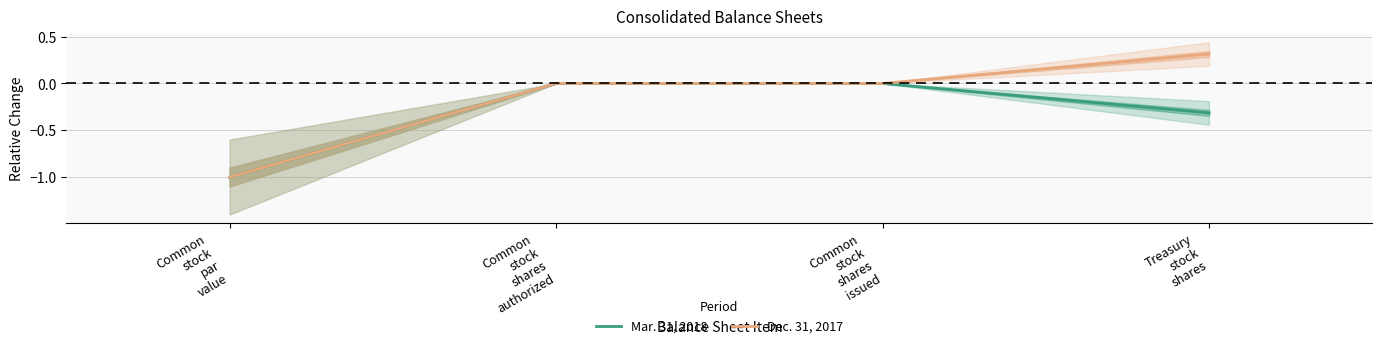

Which series has the largest range (max minus min)?

Dec. 31, 2017